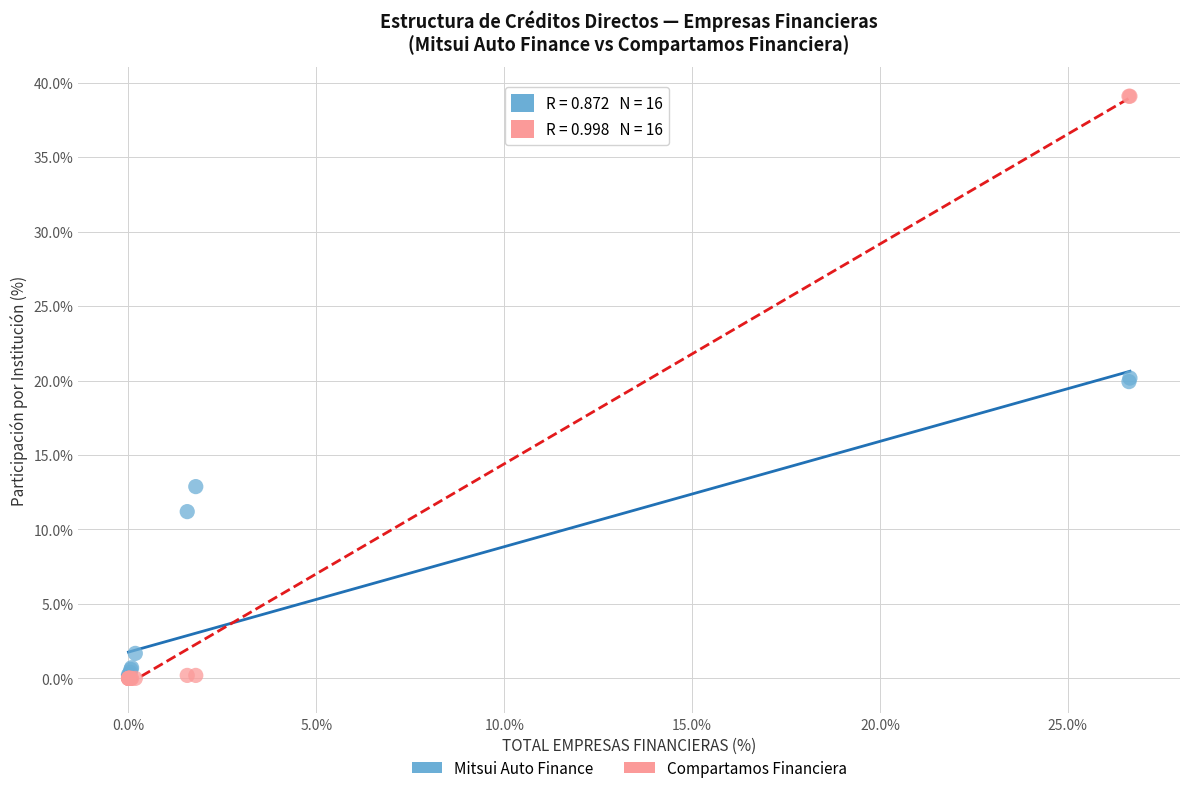

In the Mitsui Auto Finance series, what Y value is closest to 10?

11.2